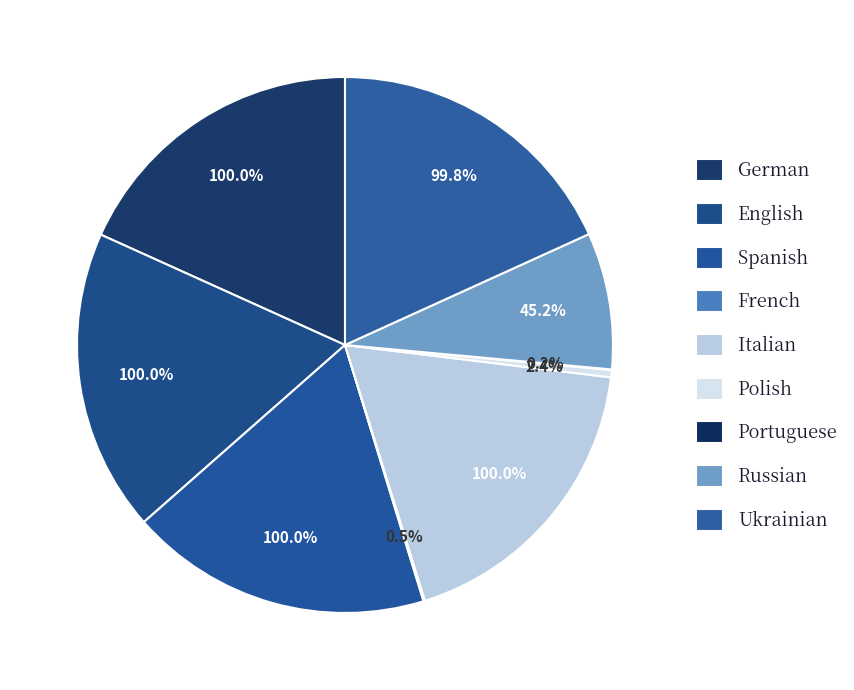

Is it true that Portuguese is 6% of the pie?

False